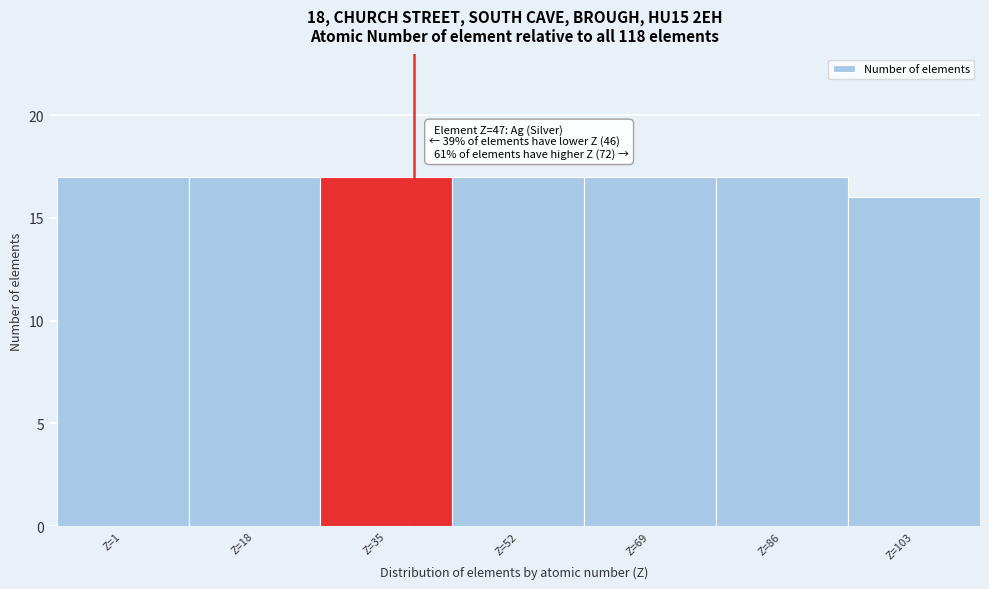

Reading left to right, extract all data points from this chart.

17	17	17	17	17	17	16